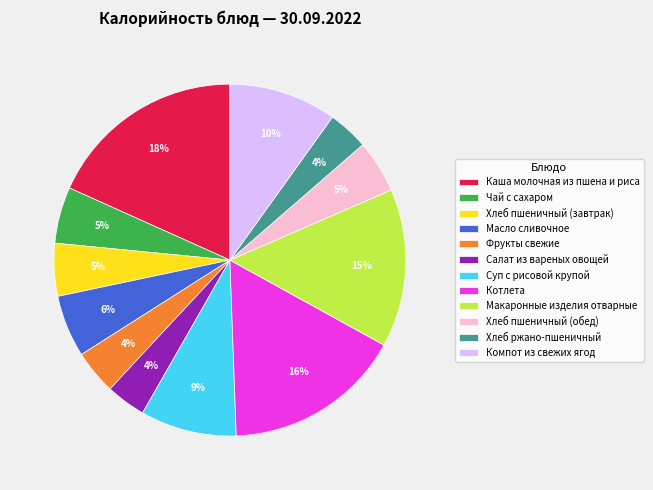

How many slices are in this pie chart?

12